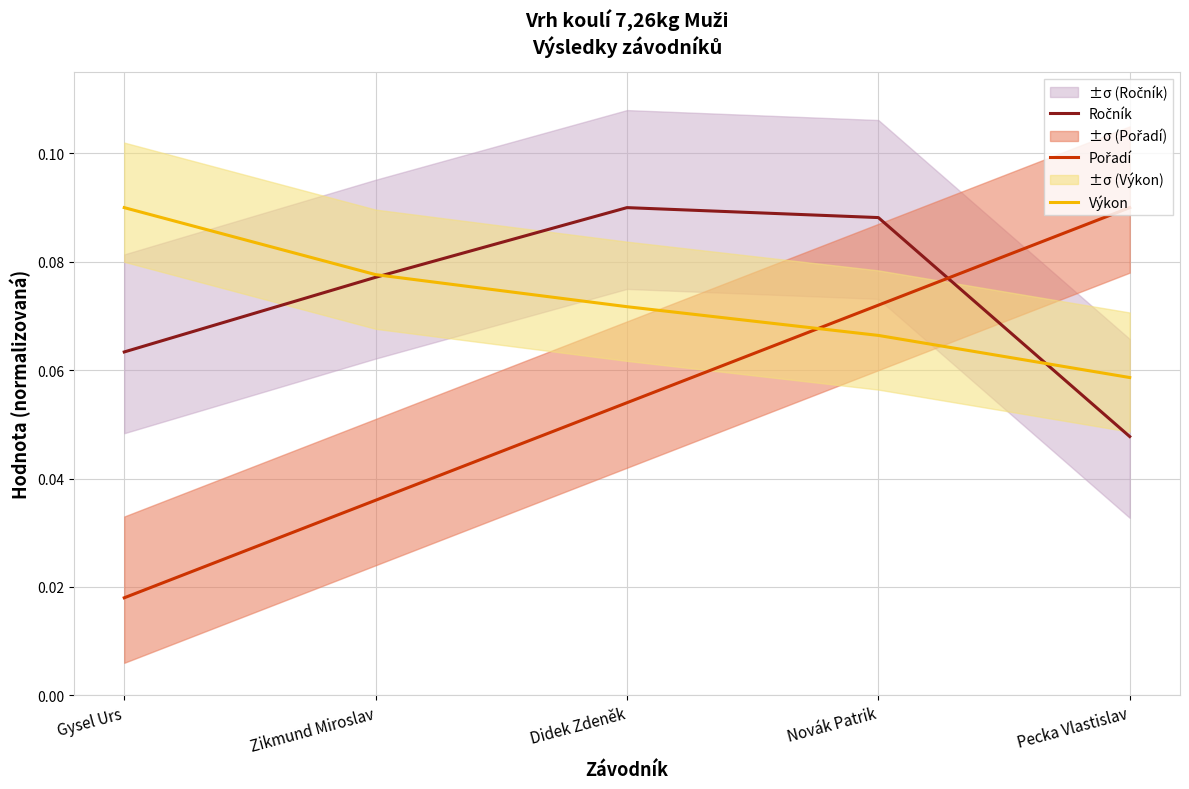

What is the label of the 3rd point from the left?

Didek Zdeněk